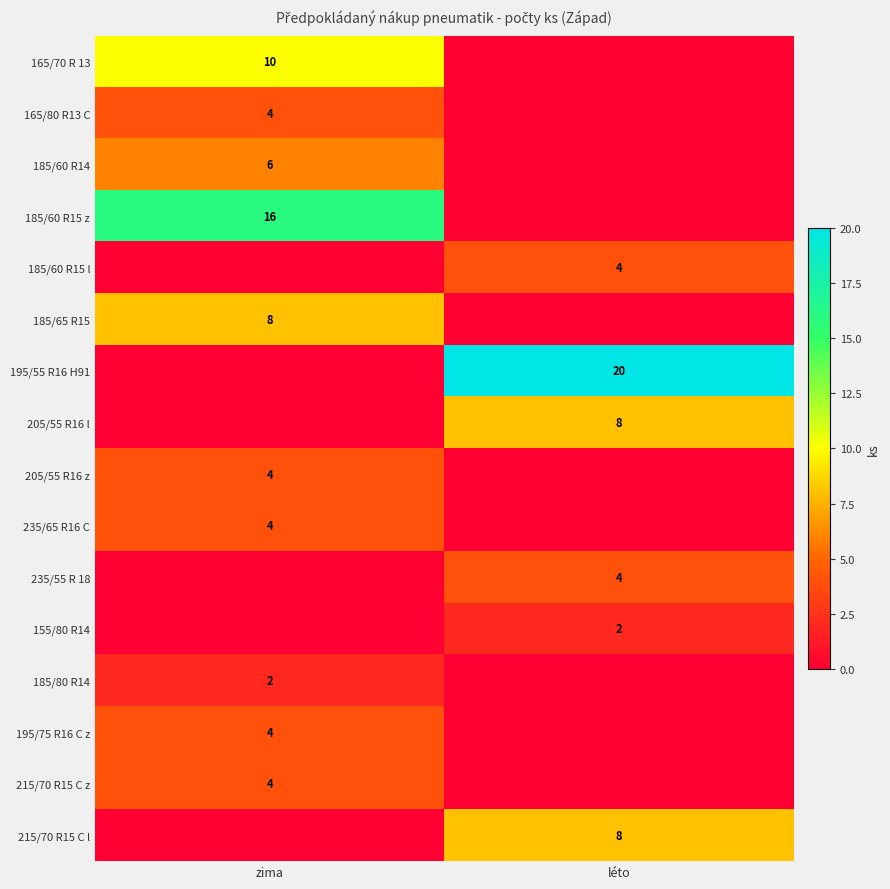

The 215/70 R15 C z series shows 4 at zima. True or false?

True